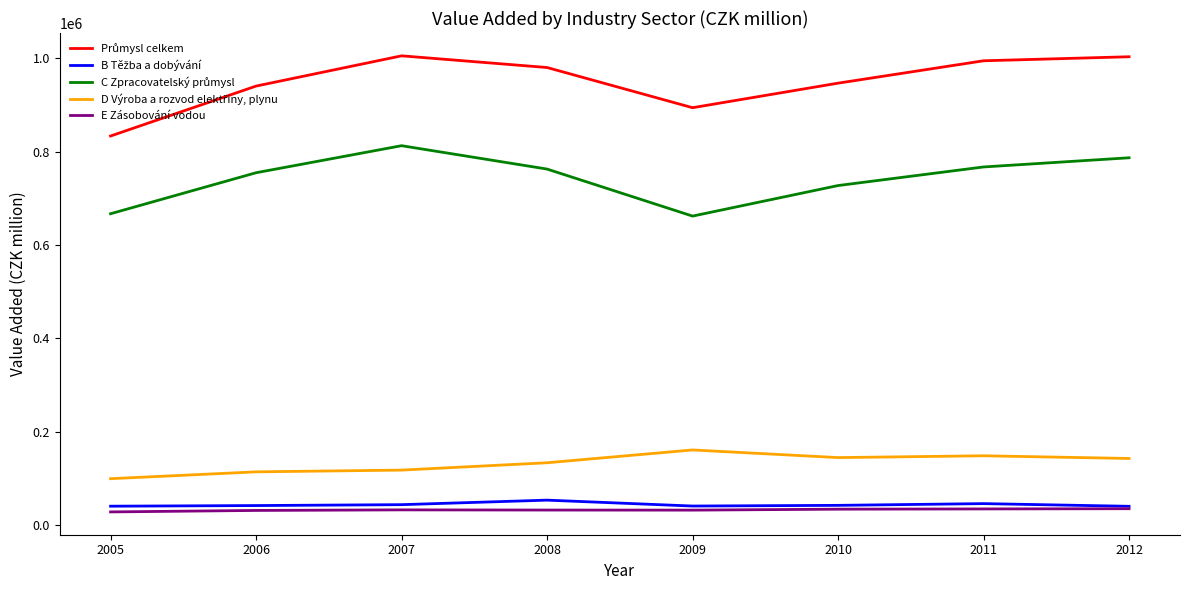

What is the total value across all series at 2012?

2007391